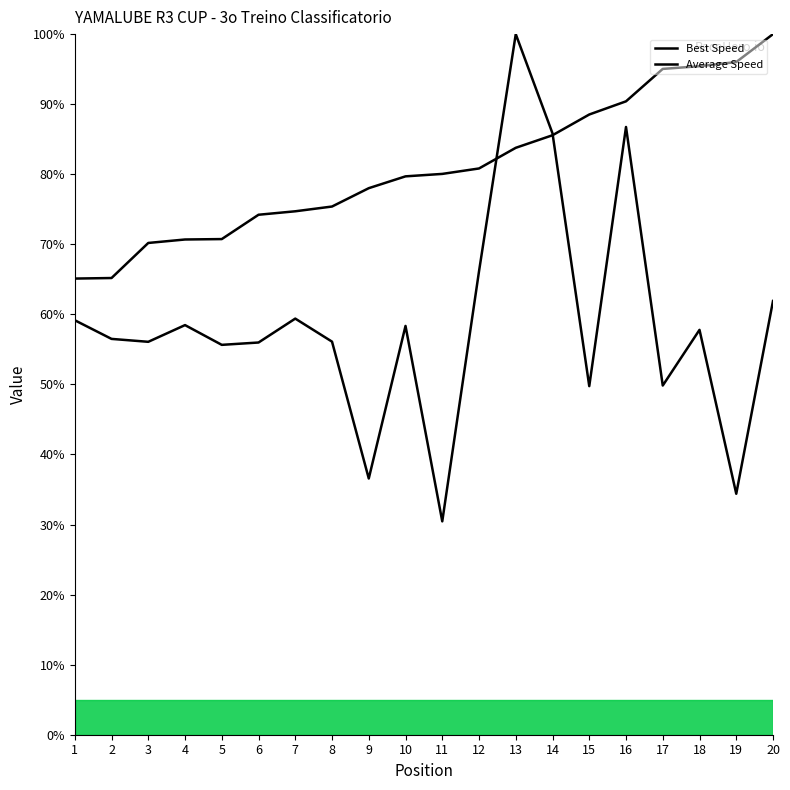

At which category is the sum across all series the highest?

13